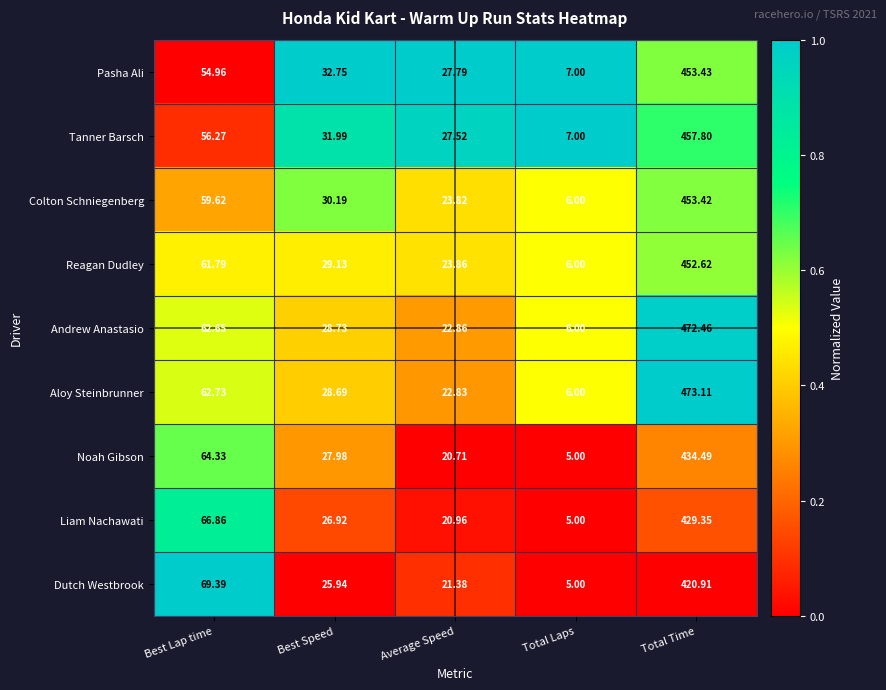

At which category is the sum across all series the highest?

Total Time